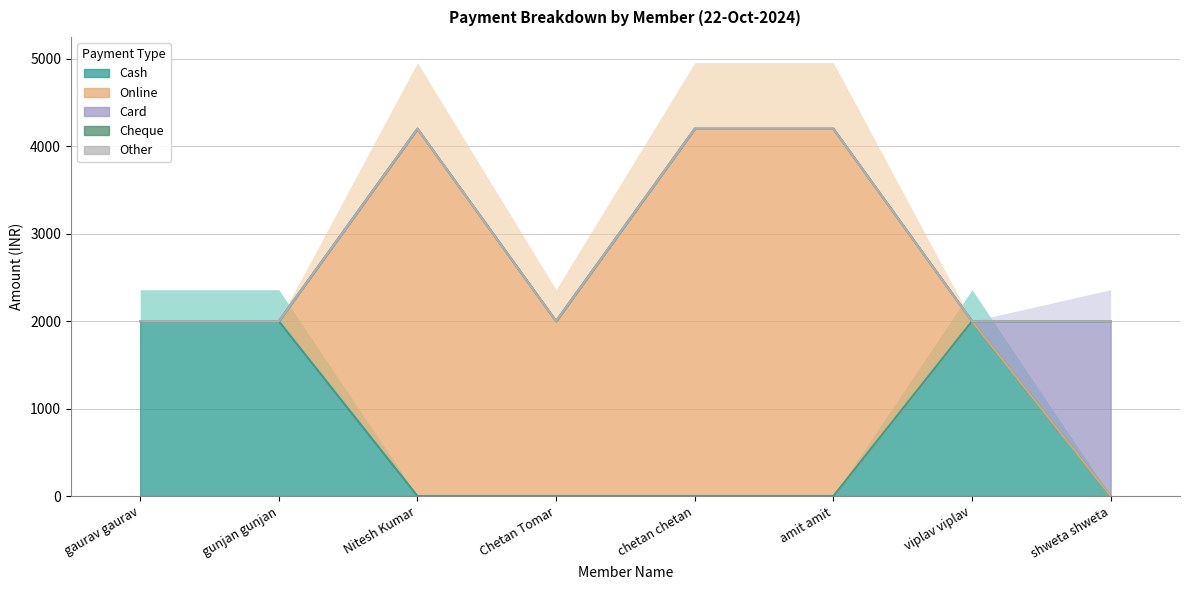

Which category has the lowest value across all series?

Nitesh Kumar